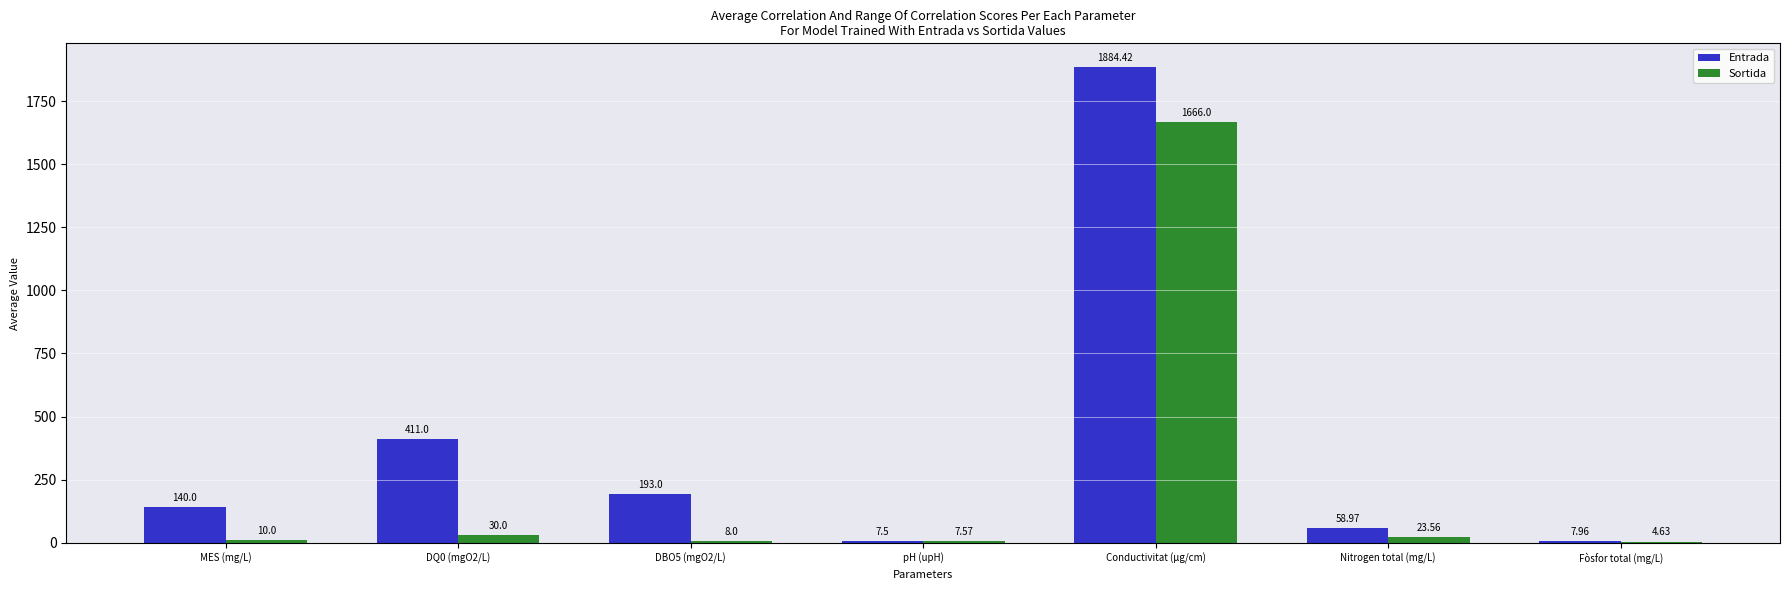

What is the difference between the Sortida values at Nitrogen total (mg/L) and Conductivitat (µg/cm)?

1642.4